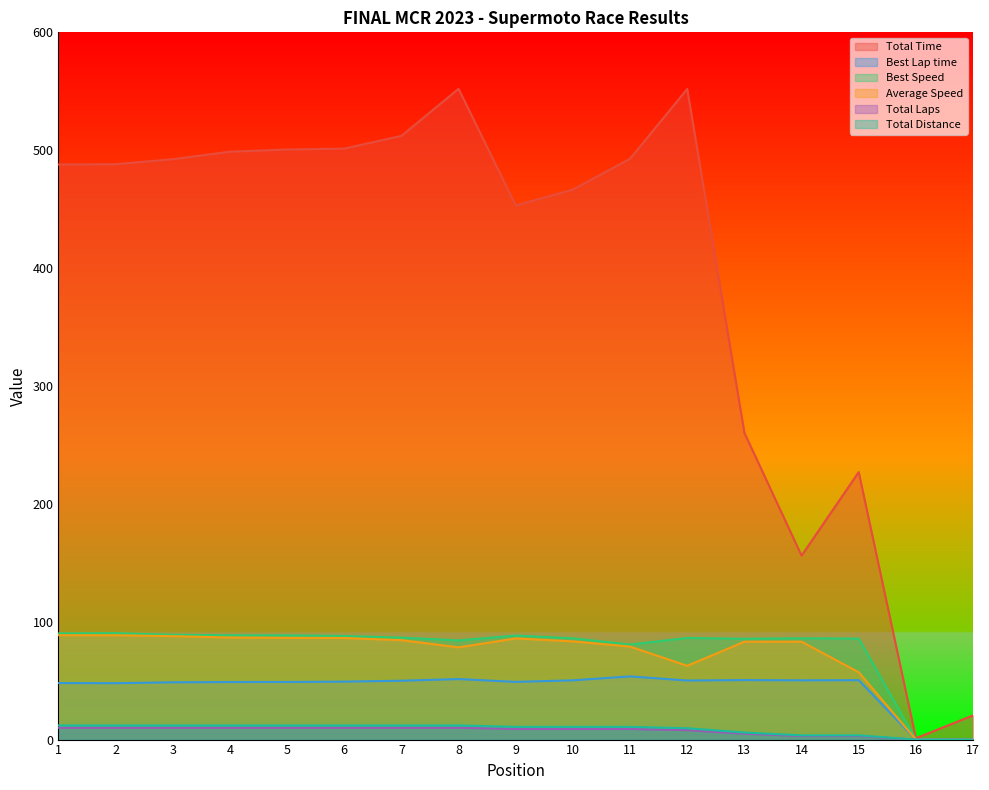

How many data points does each series have?

17